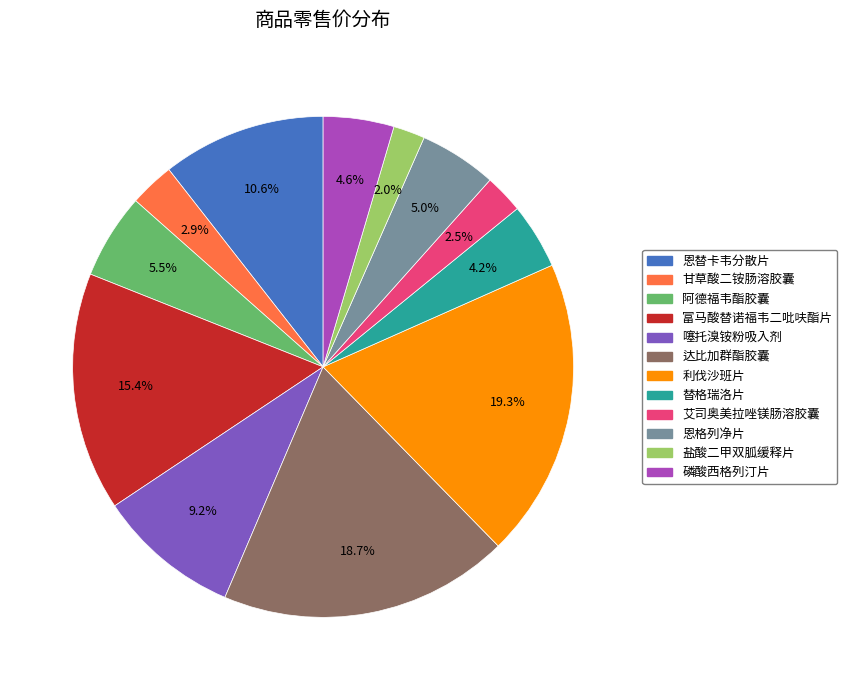

To the nearest percent, what is the difference between the largest and smallest slice percentages?

17%